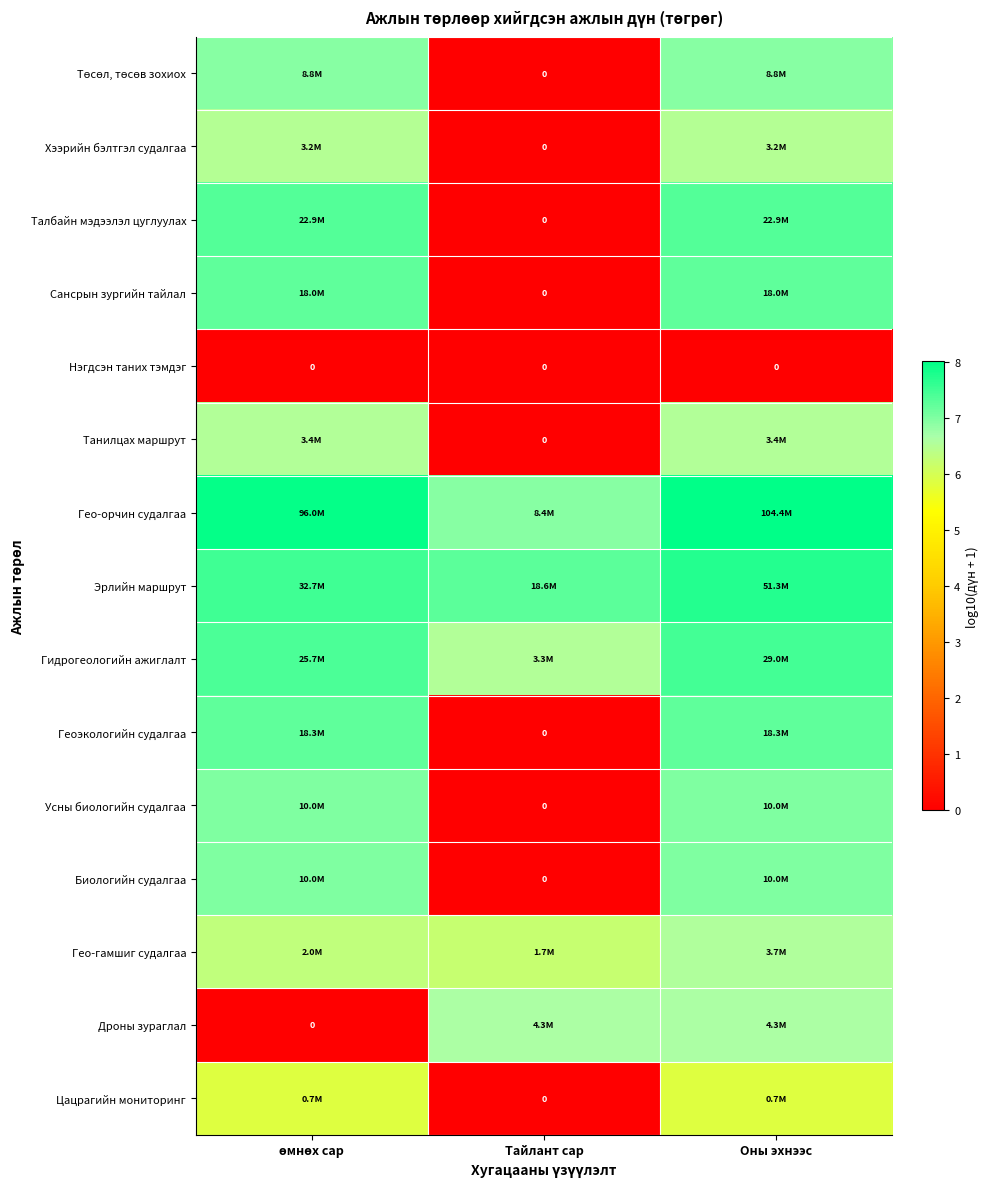

How many data points in Цацрагийн мониторинг are less than 5?

1